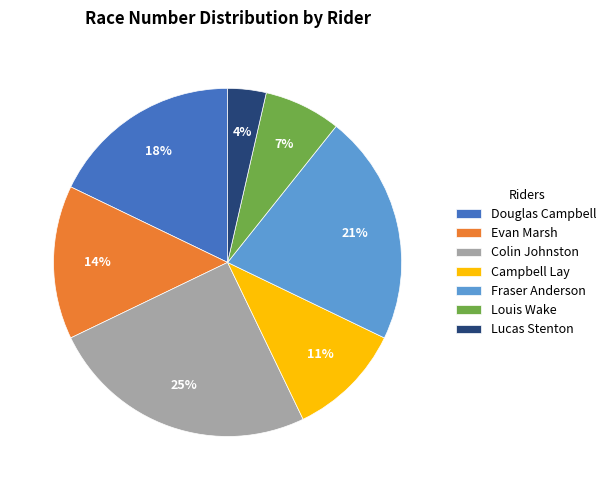

Approximately how many times larger is the value at Colin Johnston compared to Fraser Anderson?

1.2